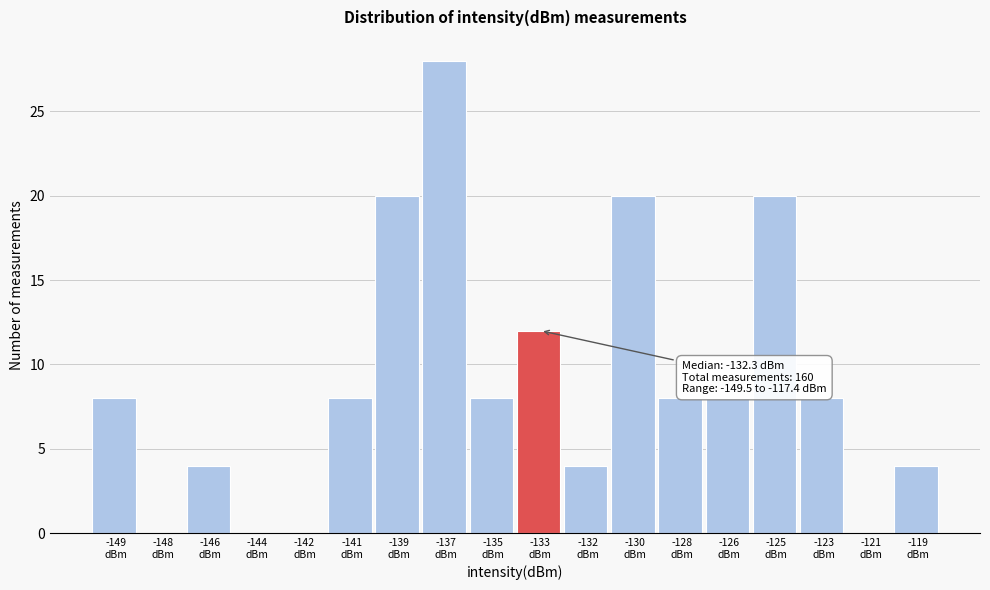

What is the greatest value displayed?

28